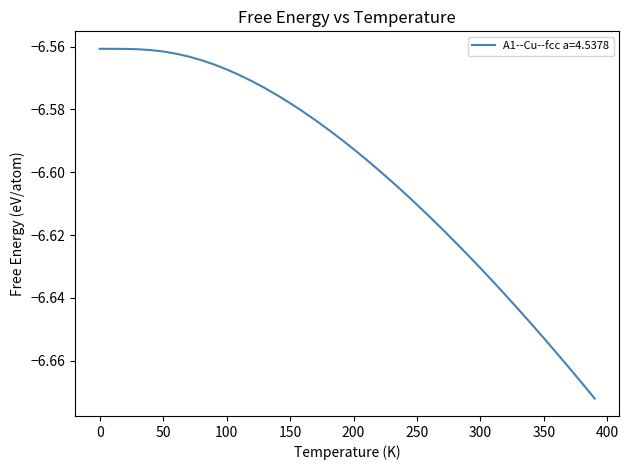

Does the chart display data point markers on the line(s)?

No